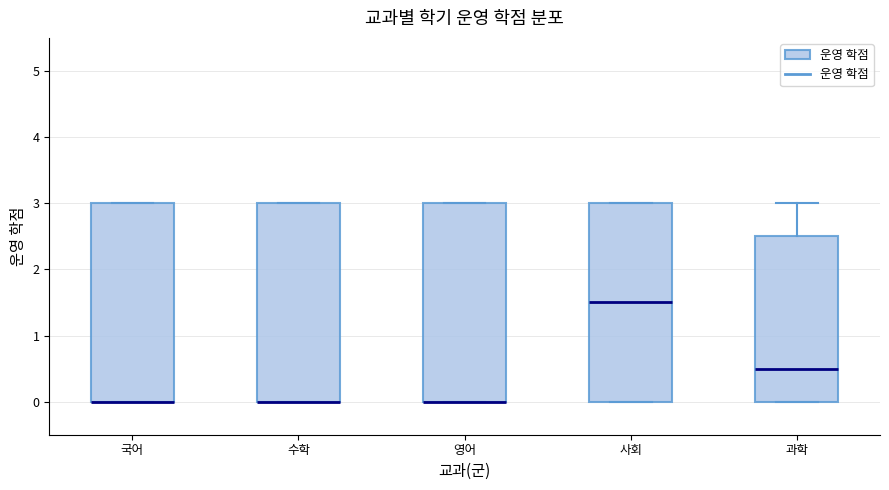

Where does the median line of the box for 과학 sit on the y-axis? The values are not printed on the chart, so give them approximately, as read against the axis.

0.5